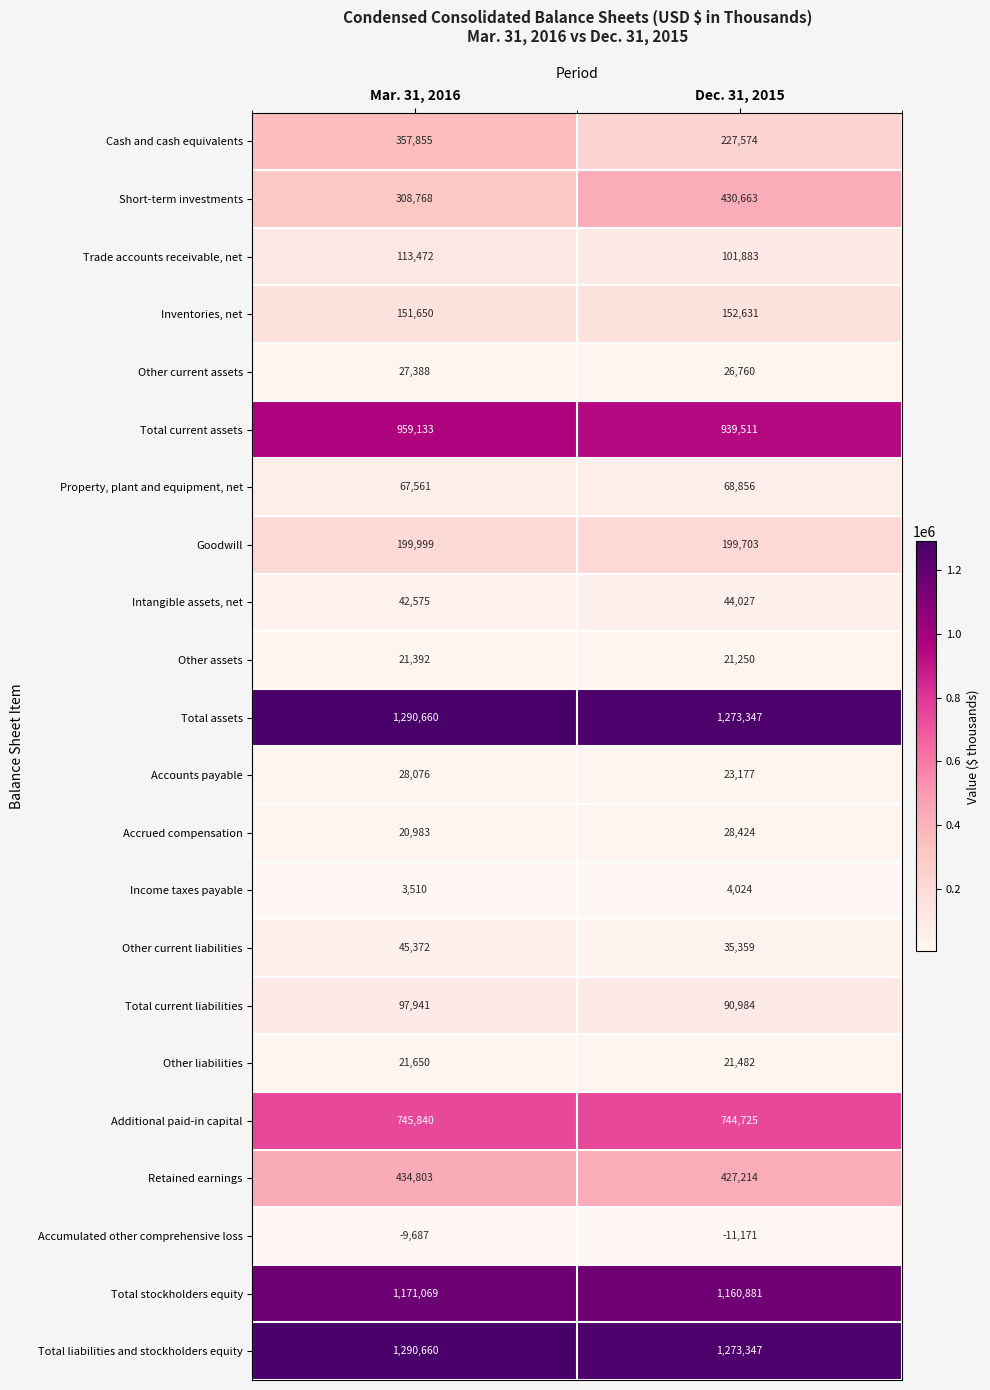

Is the value of Short-term investments at Mar. 31, 2016 greater than the value of Other current liabilities at Mar. 31, 2016?

Yes